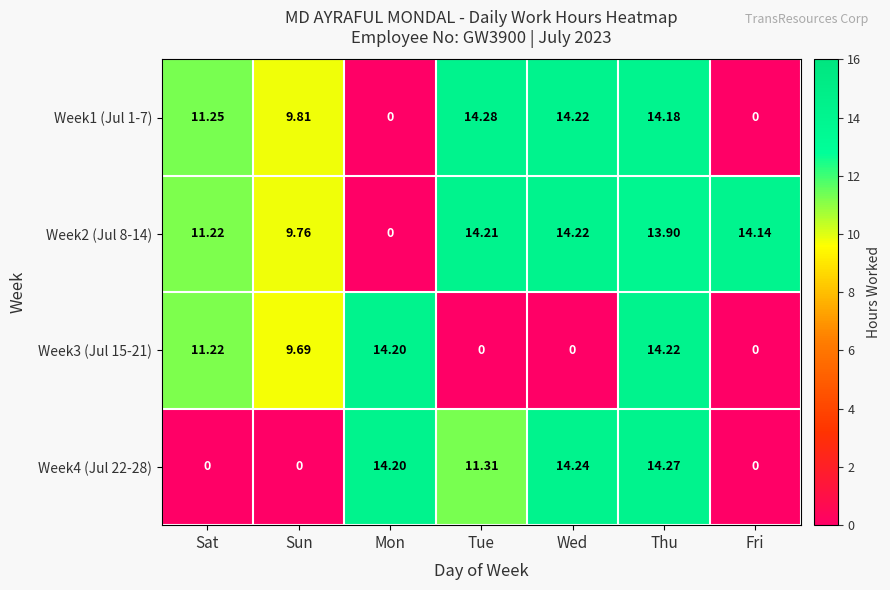

What is the spread (max minus min) of values at Thu?

0.4